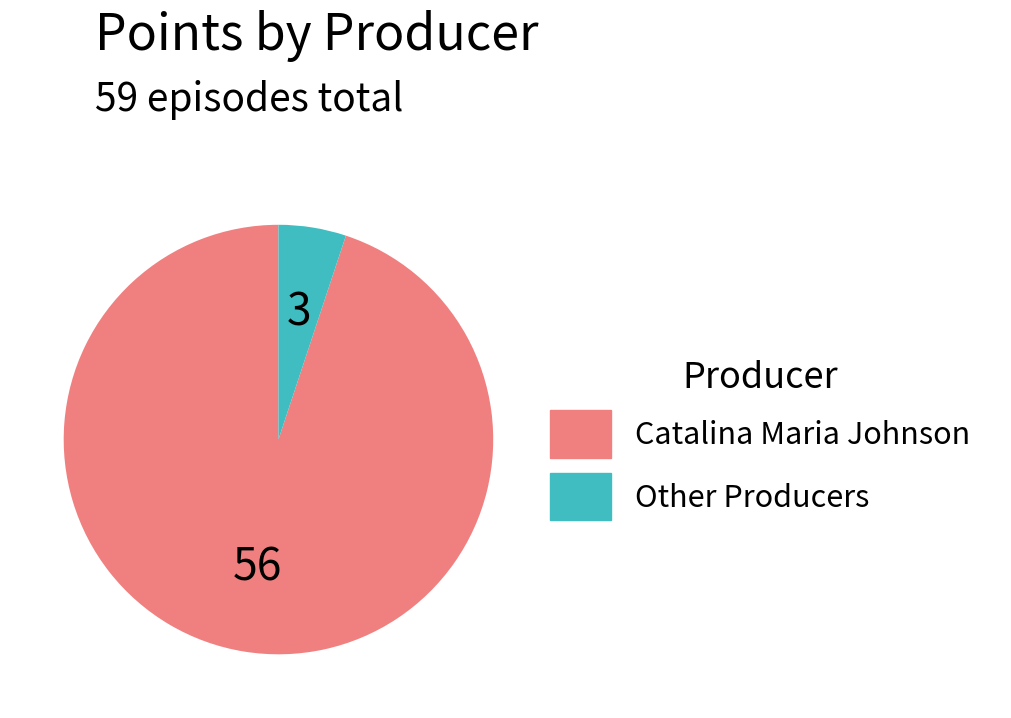

Is there any slice that represents more than half of the pie?

Yes